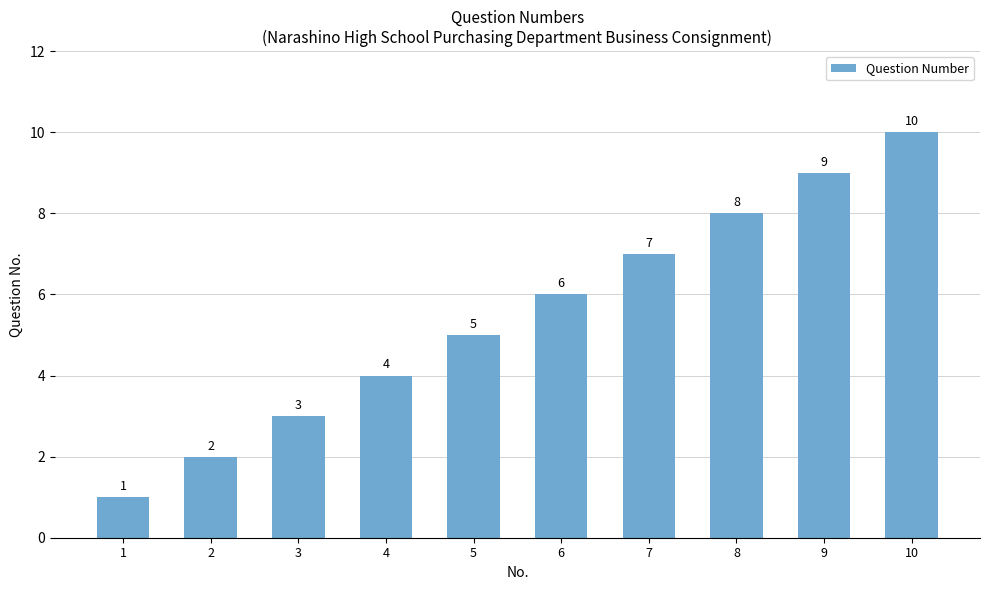

Rank the categories by value from highest to lowest.

10, 9, 8, 7, 6, 5, 4, 3, 2, 1